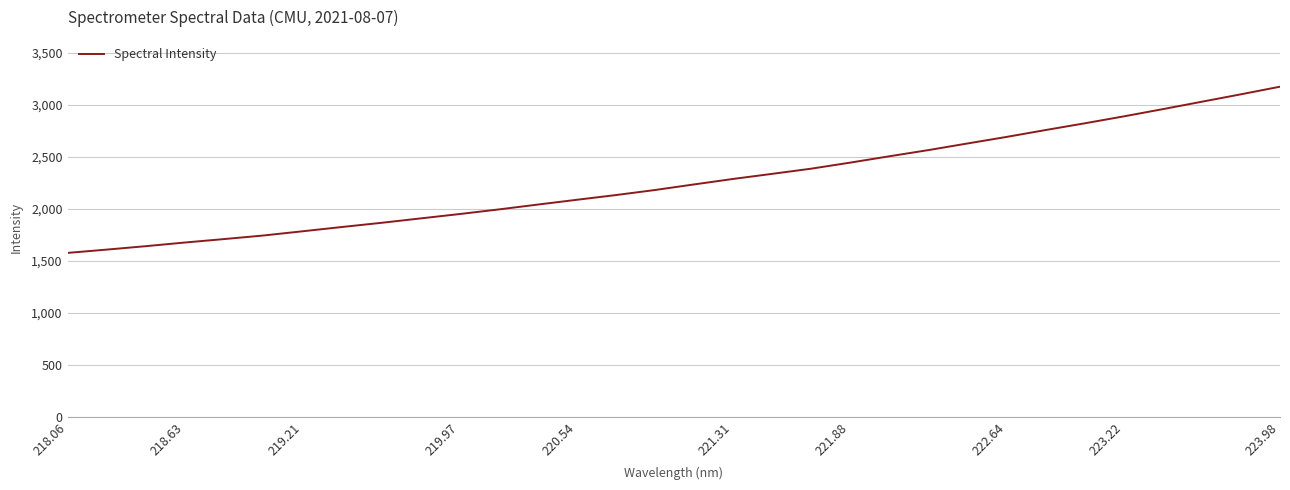

What is the greatest value displayed?

3172.3